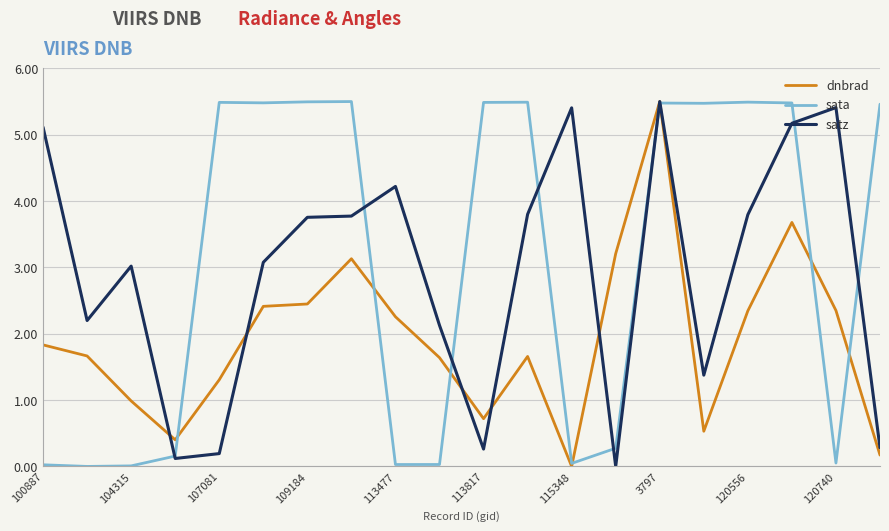

What is the maximum value for satz?

5.5